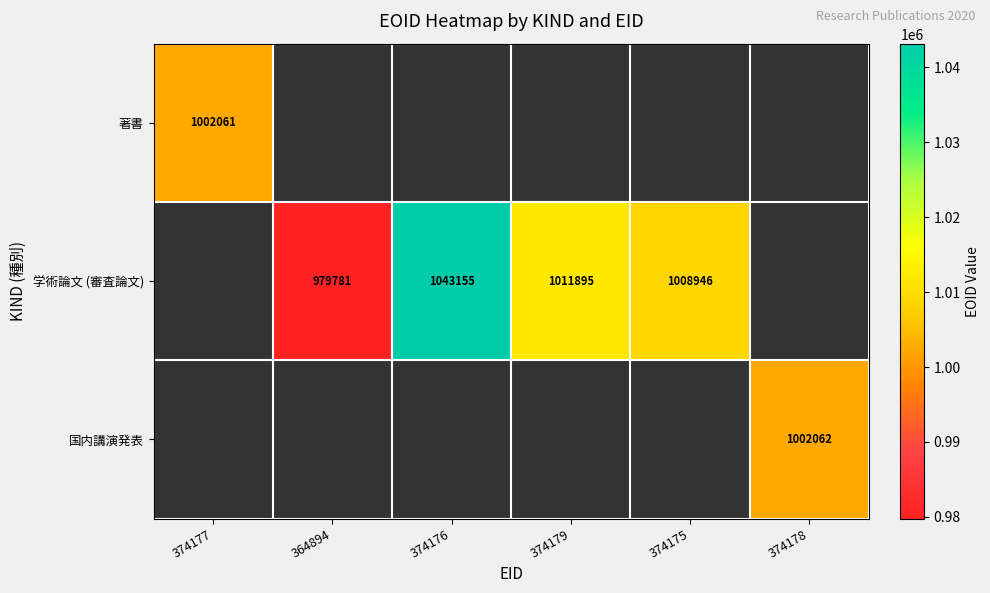

The 学術論文 (審査論文) series shows 530909 at 374179. True or false?

False